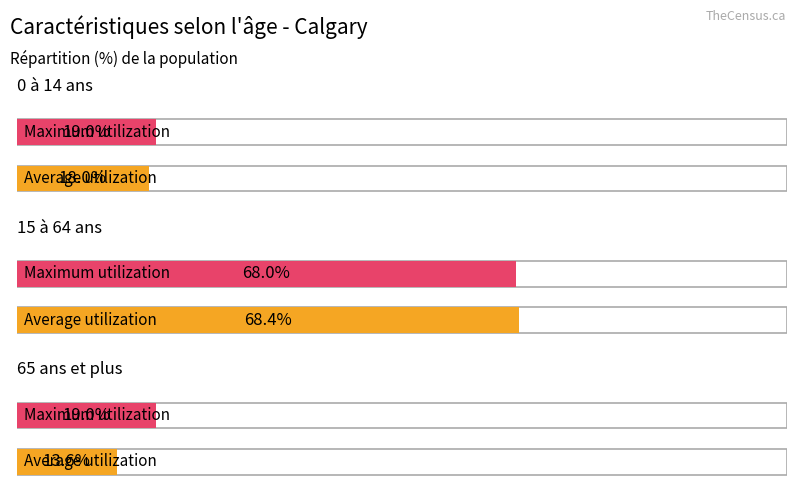

Reading left to right, transcribe all the data shown in this chart.

Average utilization: 18.0	68.4	13.6
Maximum utilization: 19.0	68.0	19.0